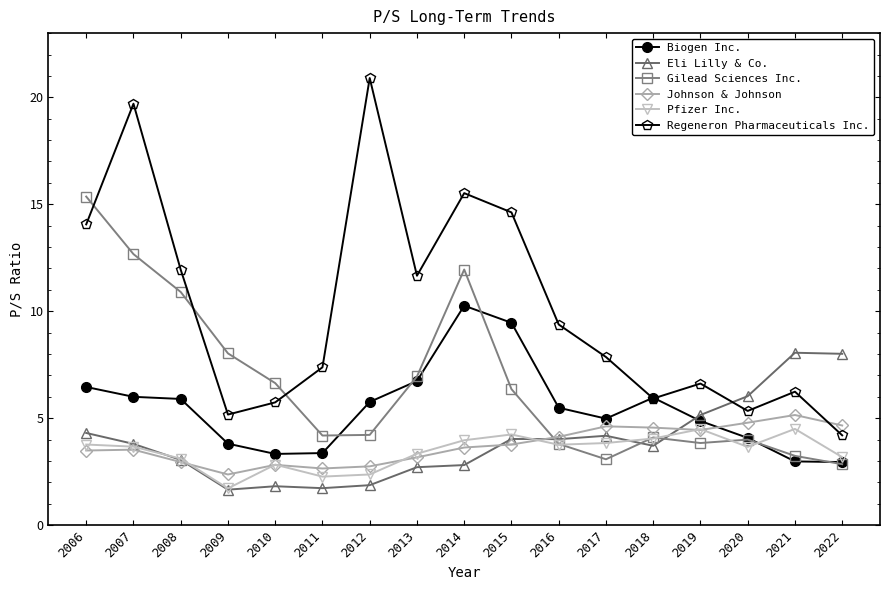

Which series changed the most between 2010 and 2022?

Eli Lilly & Co.